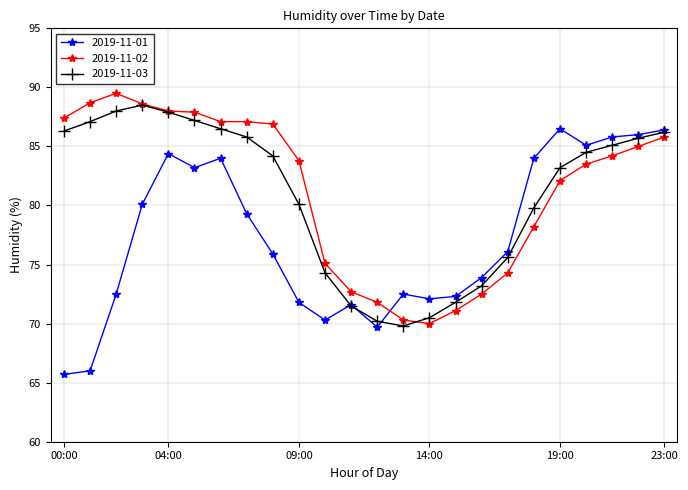

How many lines are shown in the chart?

3